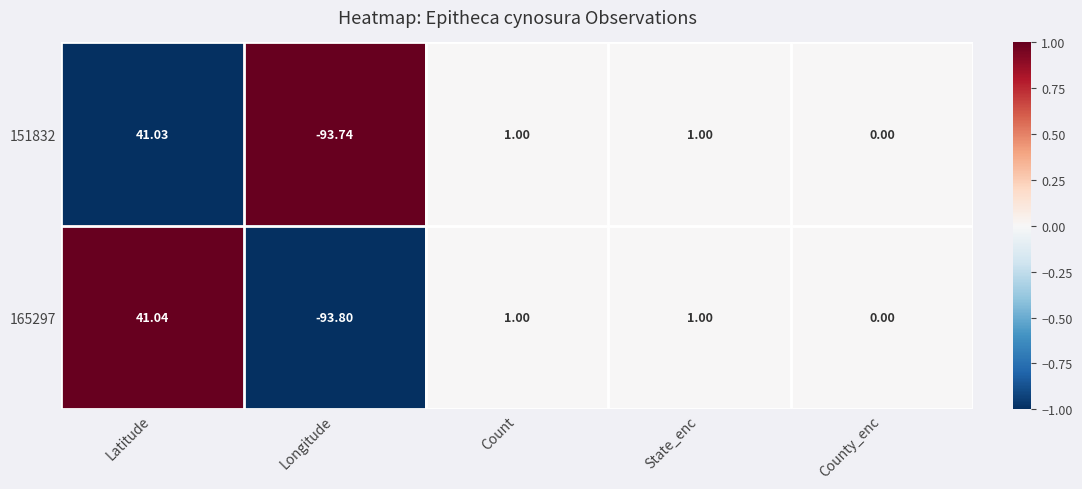

At which label does 151832 reach its peak?

Latitude